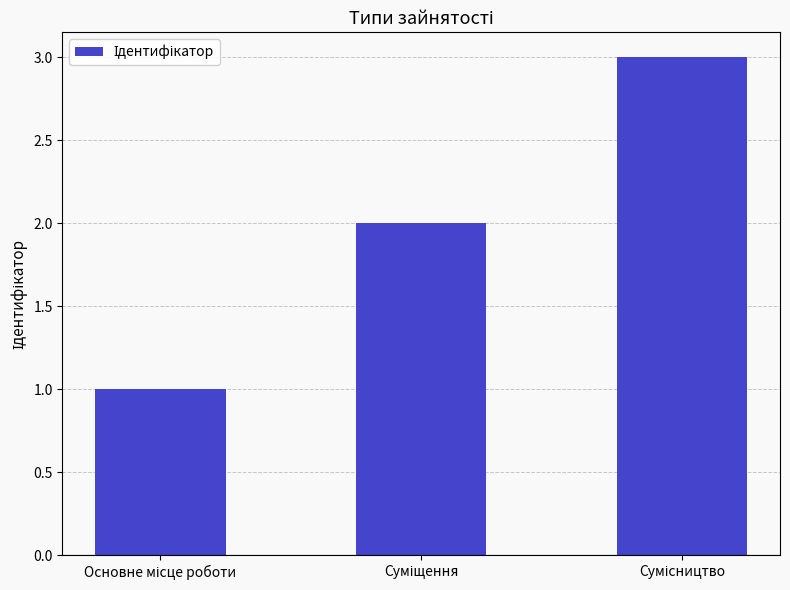

What is the sum of all values?

6